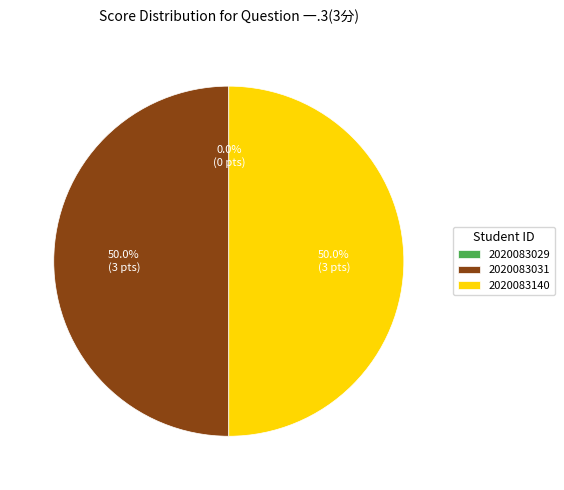

Which has a higher value, 2020083029 or 2020083031?

2020083031